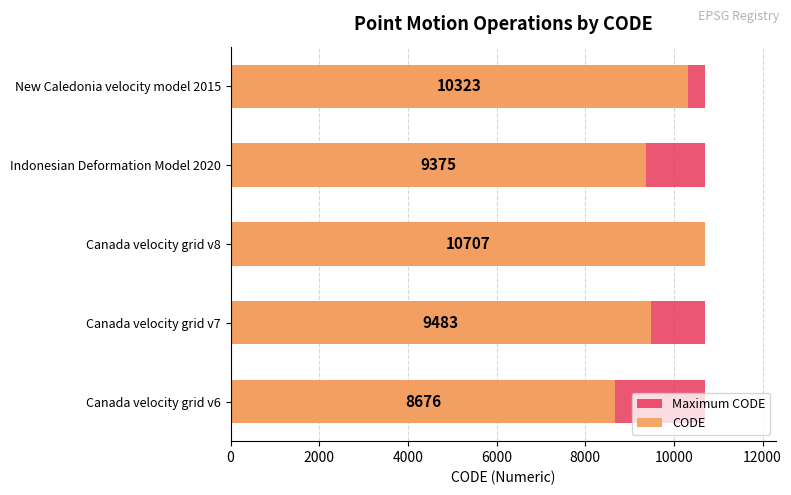

What are all the series names shown in the legend?

Maximum CODE, CODE